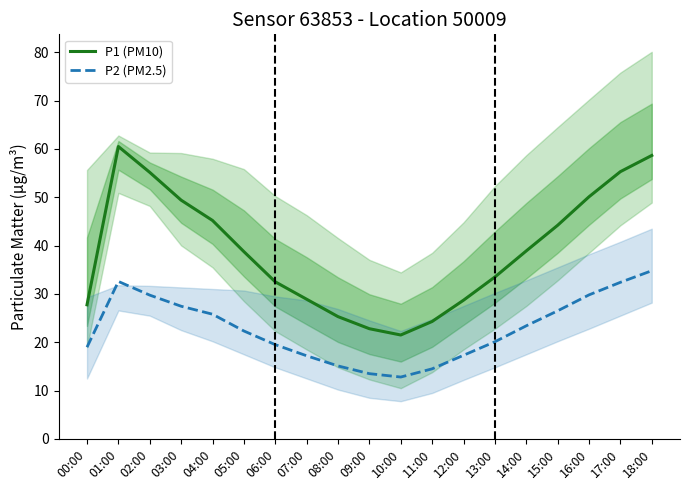

In P1 (PM10), how many points are lower than both neighbors (excluding endpoints)?

1